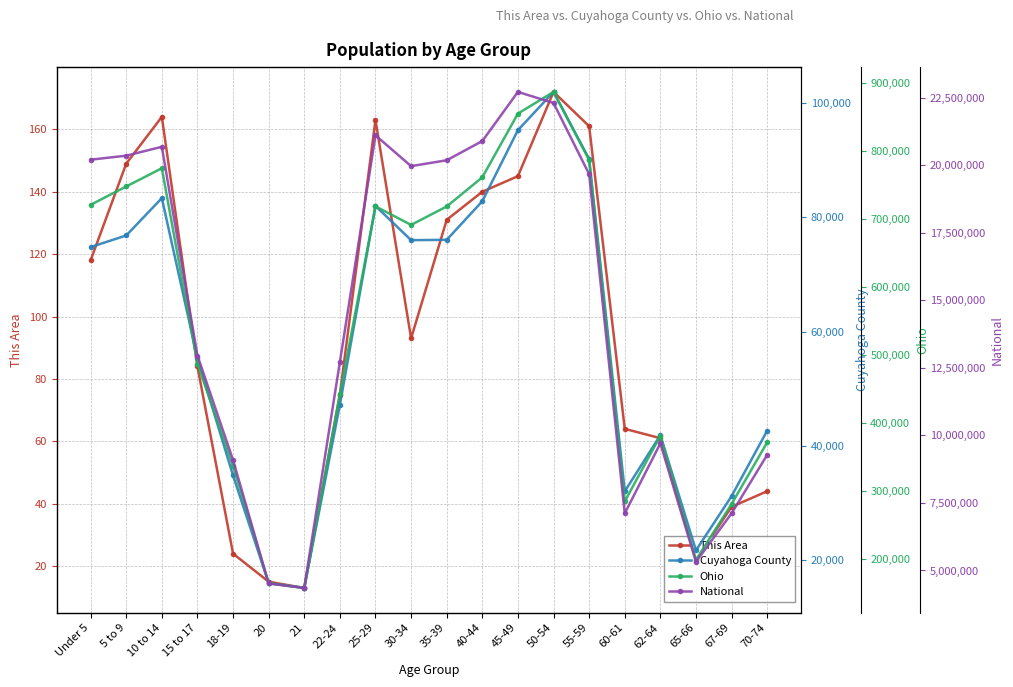

What value does the Cuyahoga County series have at 40-44, to the nearest 10?

82810